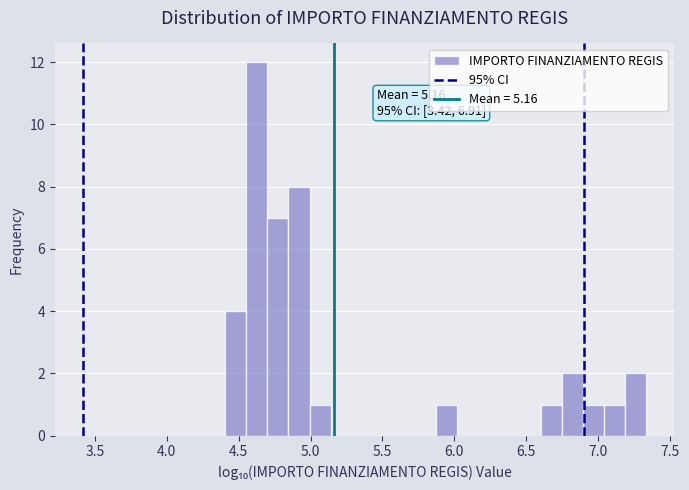

Around what value on the x-axis is the tallest bar? Give the approximate position of its centre, as read against the axis.

4.65